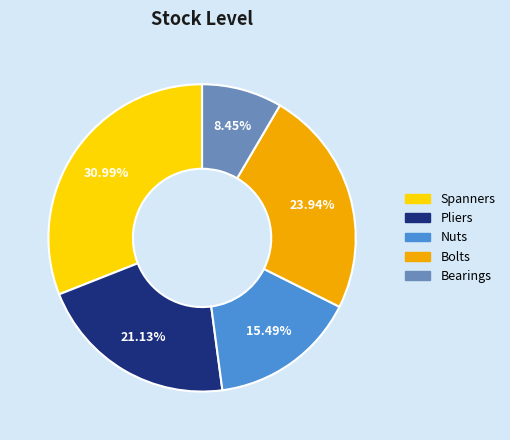

Which category has the smallest portion of the pie?

Bearings